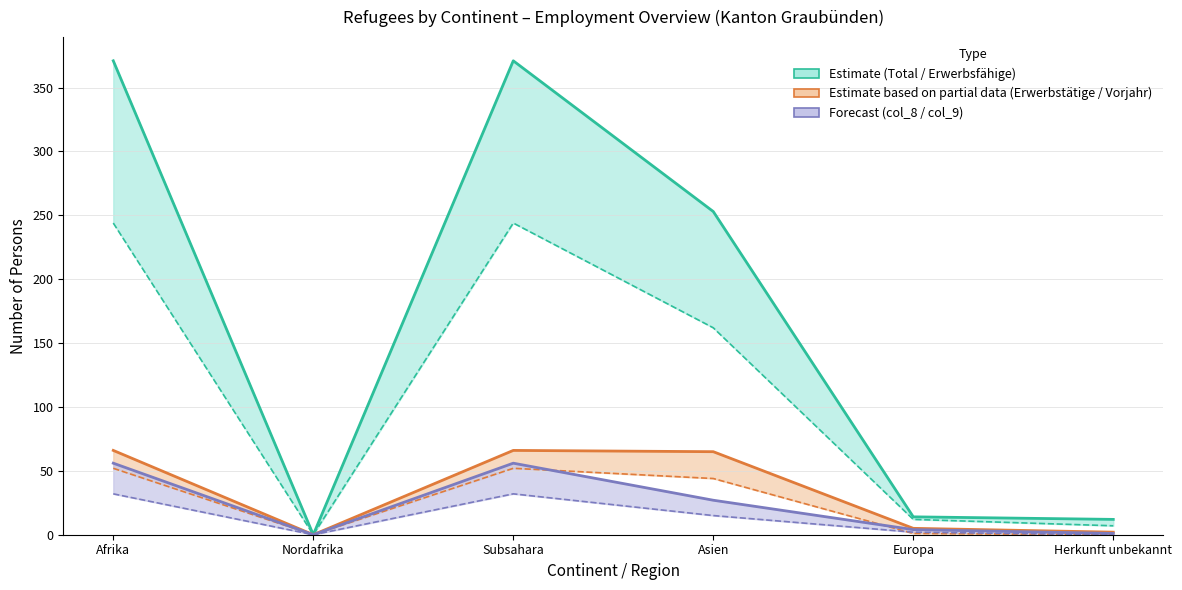

True or false: Estimate based on partial data (Erwerbstätige / Vorjahr) and Forecast (col_8 / col_9) intersect in this chart.

False